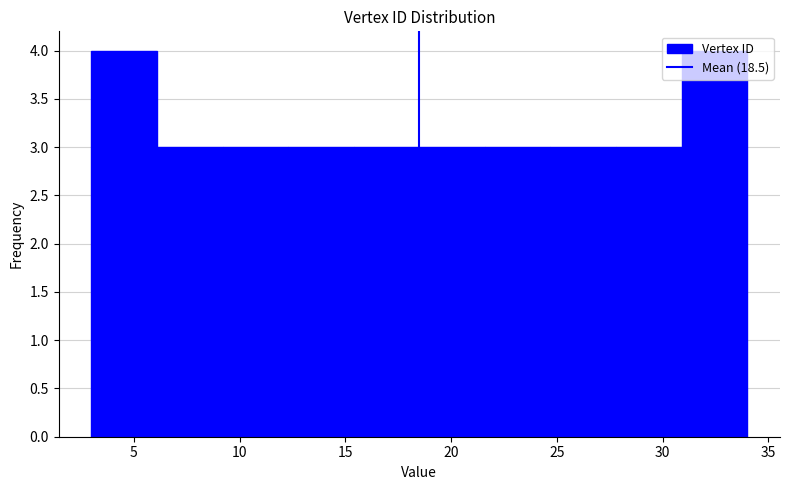

What is the height of the bar covering 9.2 to 12.3 on the x-axis? Neither the bar edges nor the heights are printed on the chart, so give them approximately, as read against the axes.

3